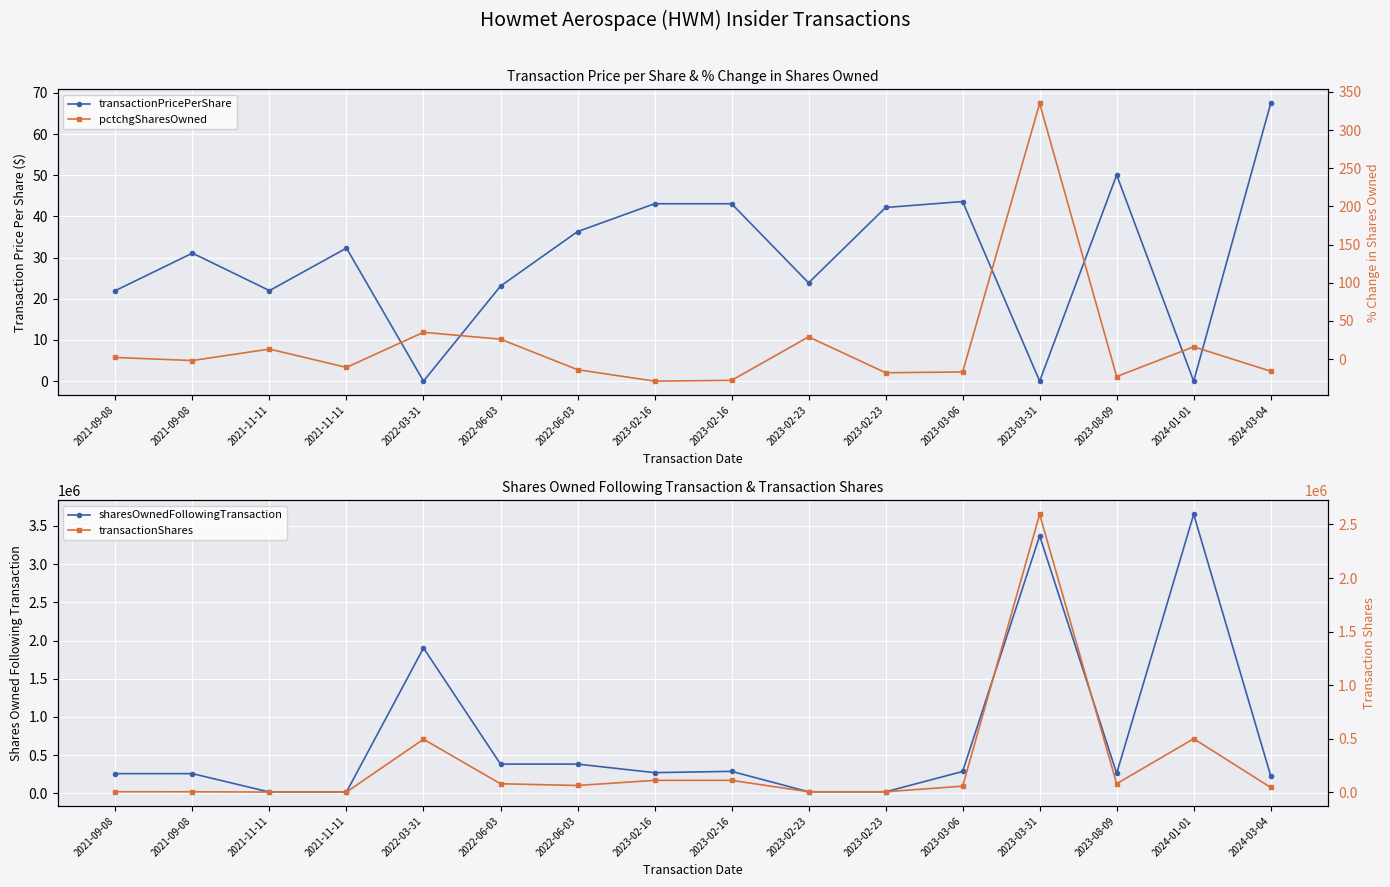

The value of pctchgSharesOwned at 2022-06-03 is -3.7. True or false?

False